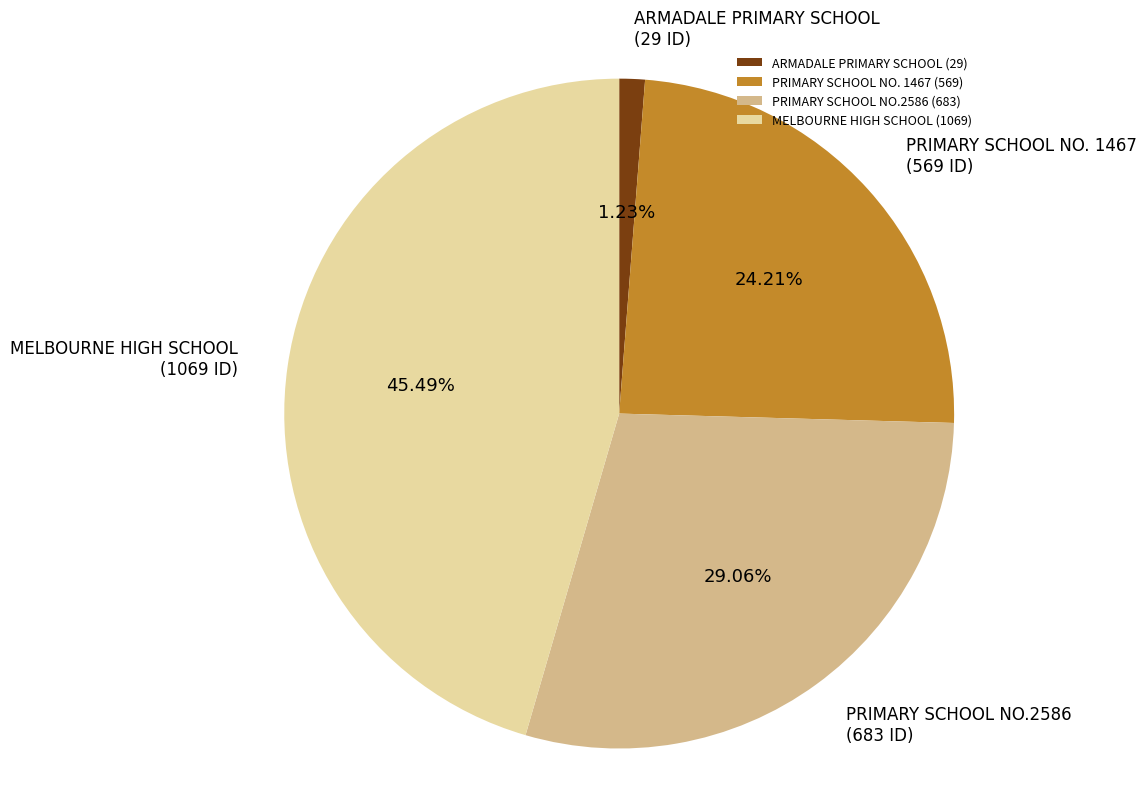

Is it true that ARMADALE PRIMARY SCHOOL is 1% of the pie?

True